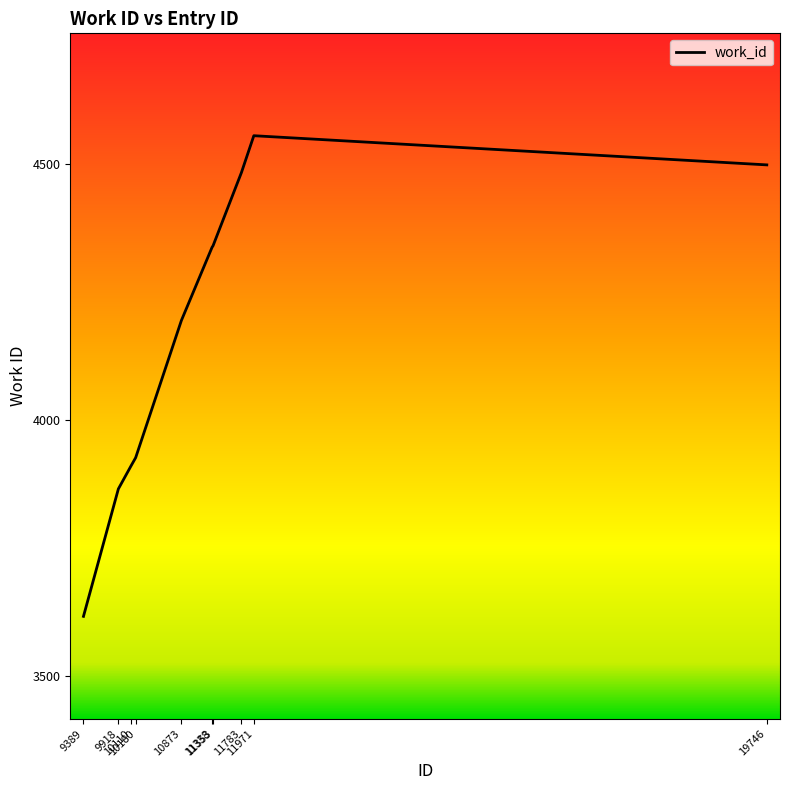

What is the average value?

4172